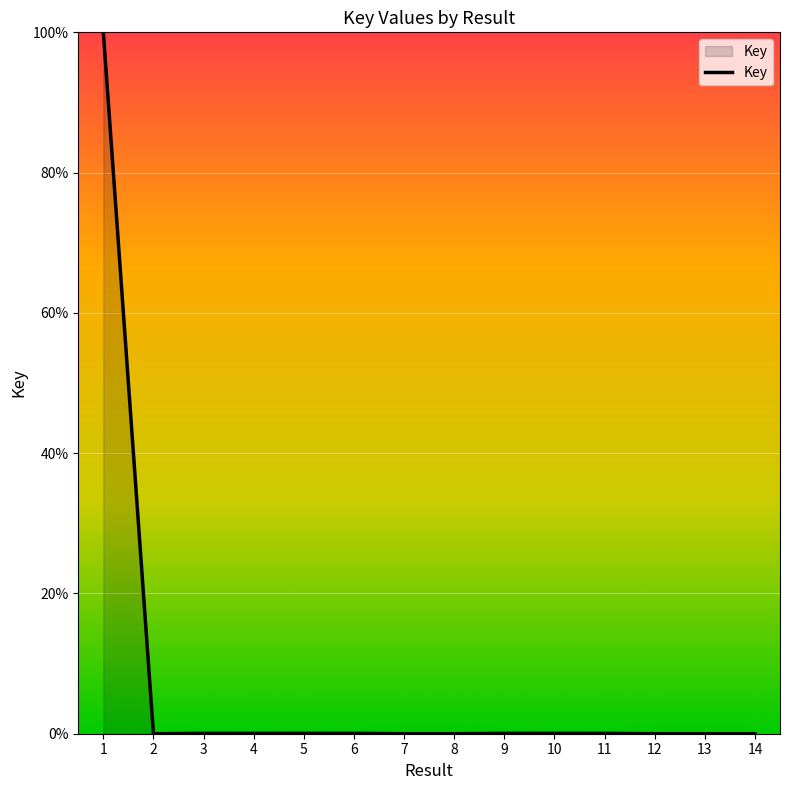

What is the greatest value displayed?

100.0